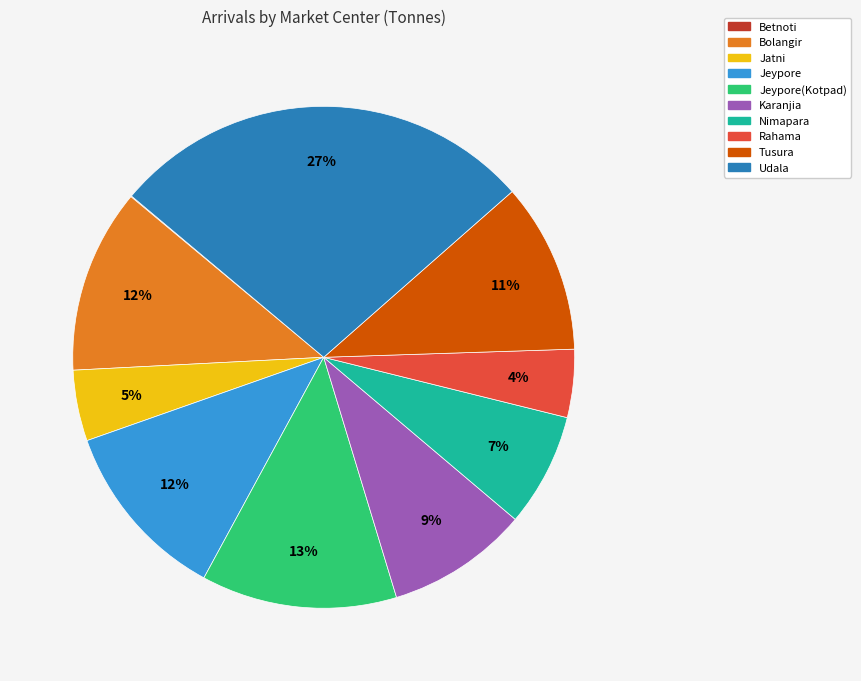

The Jatni slice represents 5% of the pie. True or false?

True